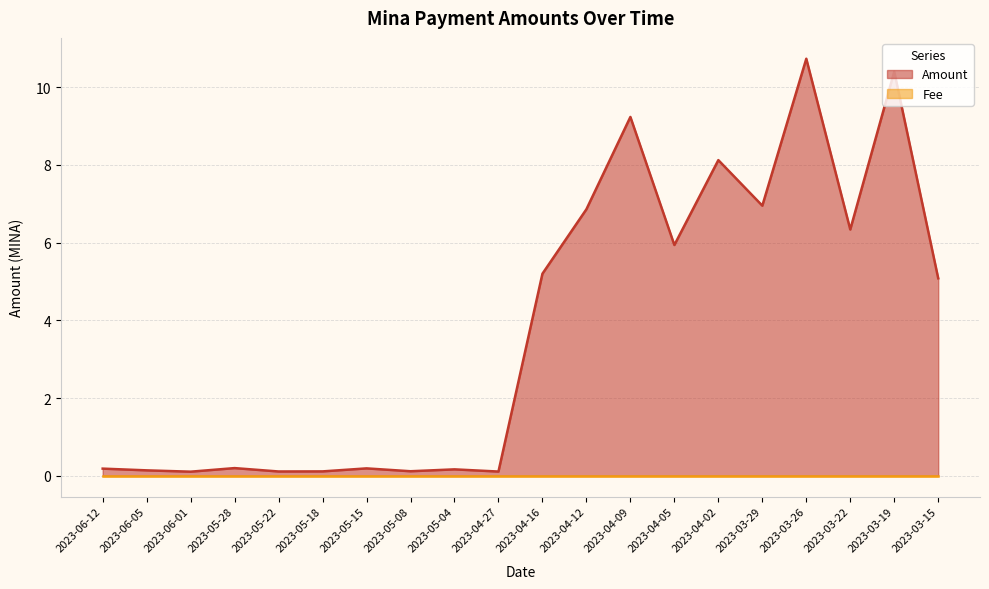

What is the sum of the values at 2023-06-05 and 2023-05-22?

0.2